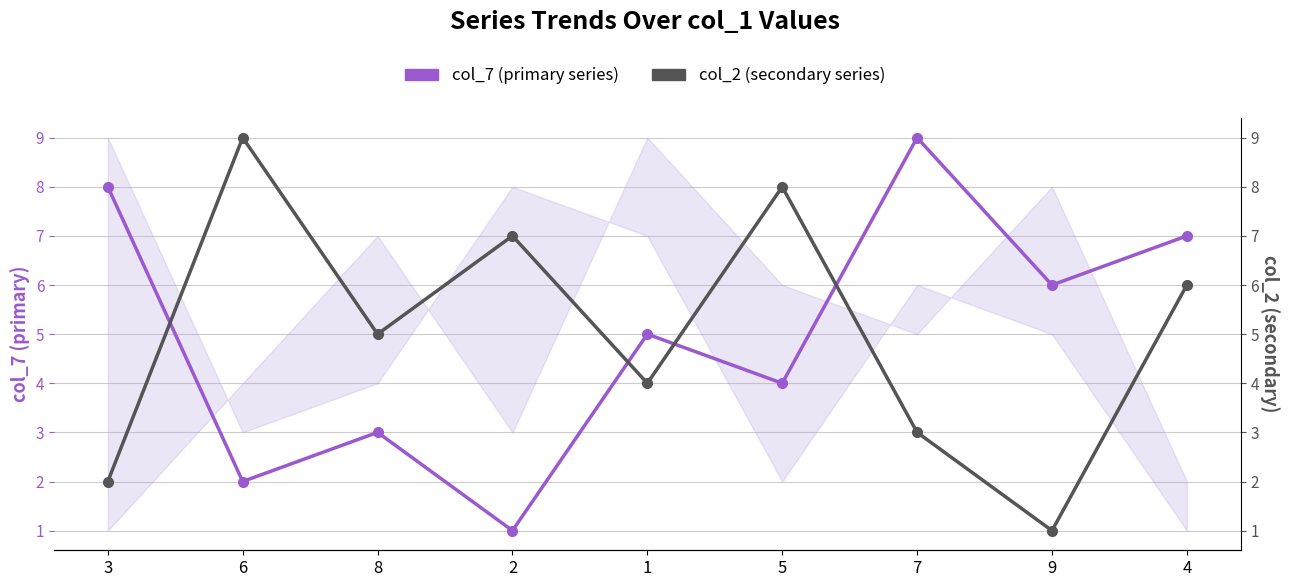

True or false: col_2 (secondary series) has more than 1 interior local peaks.

True